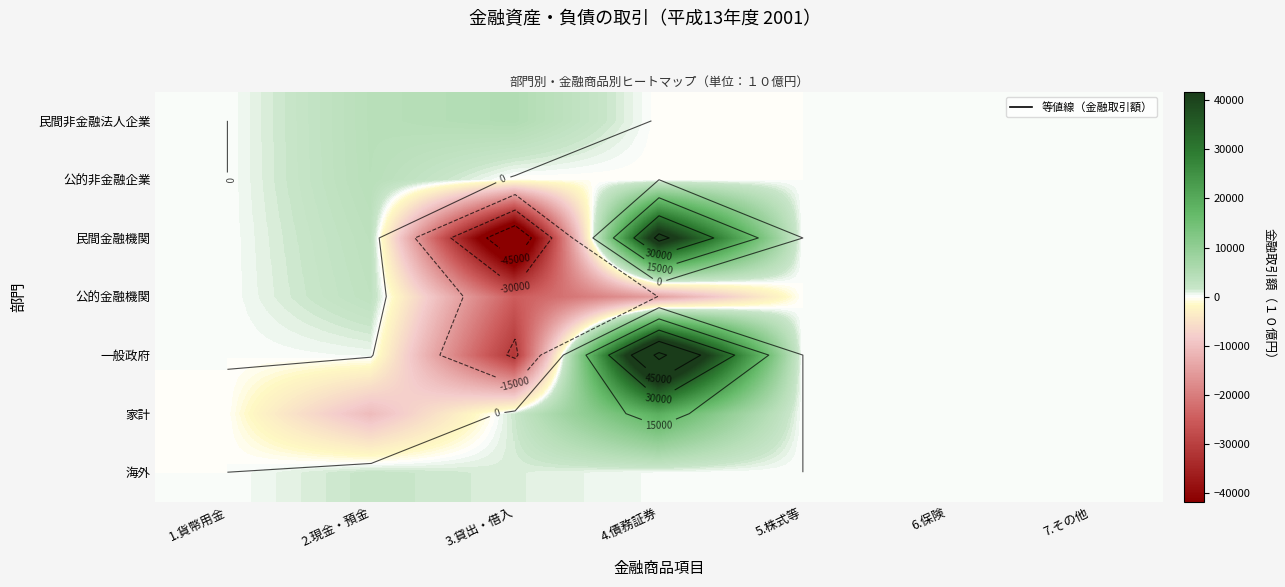

What is the maximum value shown in the chart?

63347.1